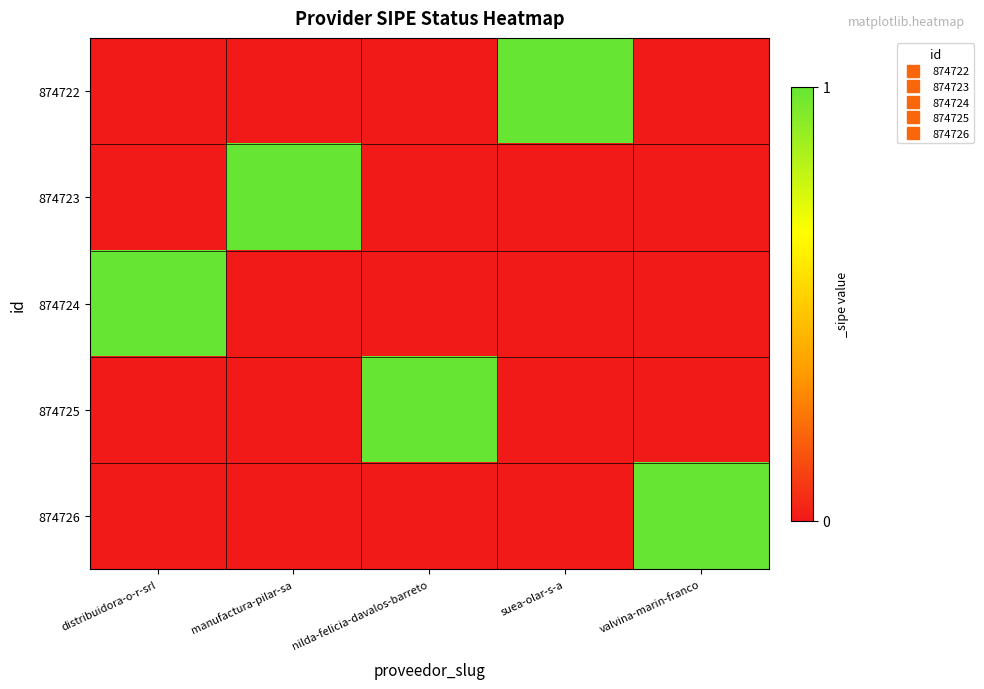

Reading left to right, extract all data points from this chart.

874722: distribuidora-o-r-srl=0	manufactura-pilar-sa=0	nilda-felicia-davalos-barreto=0	suea-olar-s-a=1	valvina-marin-franco=0
874723: distribuidora-o-r-srl=0	manufactura-pilar-sa=1	nilda-felicia-davalos-barreto=0	suea-olar-s-a=0	valvina-marin-franco=0
874724: distribuidora-o-r-srl=1	manufactura-pilar-sa=0	nilda-felicia-davalos-barreto=0	suea-olar-s-a=0	valvina-marin-franco=0
874725: distribuidora-o-r-srl=0	manufactura-pilar-sa=0	nilda-felicia-davalos-barreto=1	suea-olar-s-a=0	valvina-marin-franco=0
874726: distribuidora-o-r-srl=0	manufactura-pilar-sa=0	nilda-felicia-davalos-barreto=0	suea-olar-s-a=0	valvina-marin-franco=1